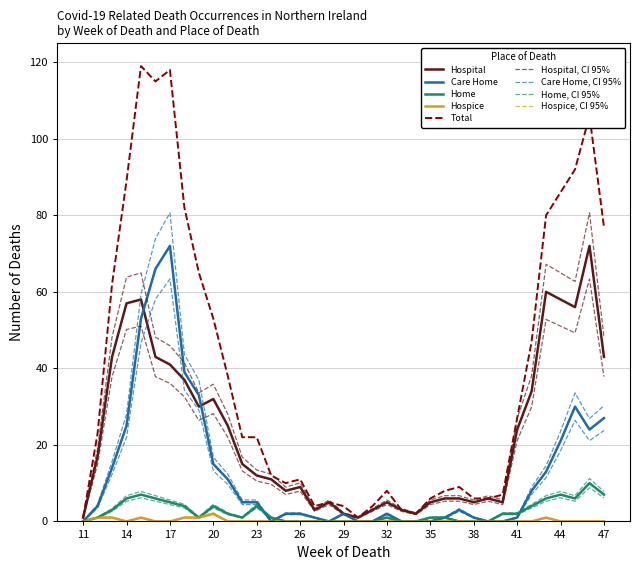

What is the sum of all Hospital values?

843.0